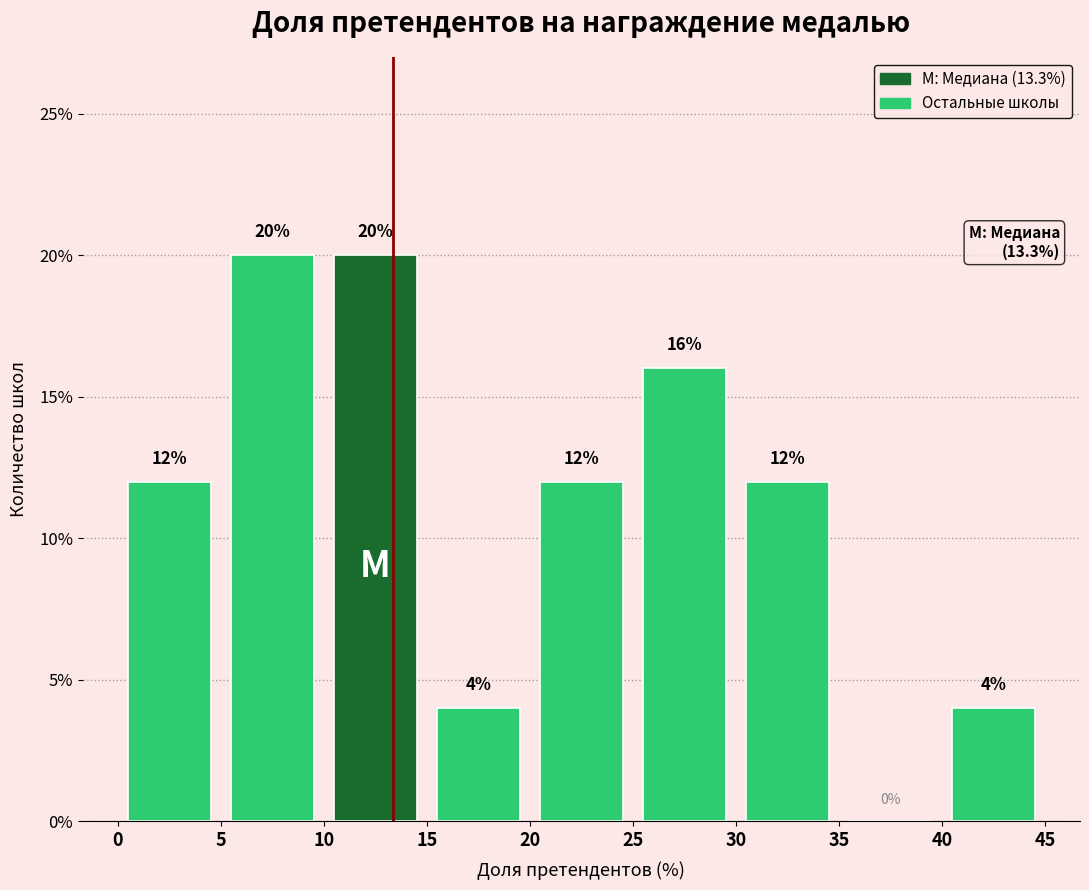

What is the height of the bar covering 25 to 30 on the x-axis?

16